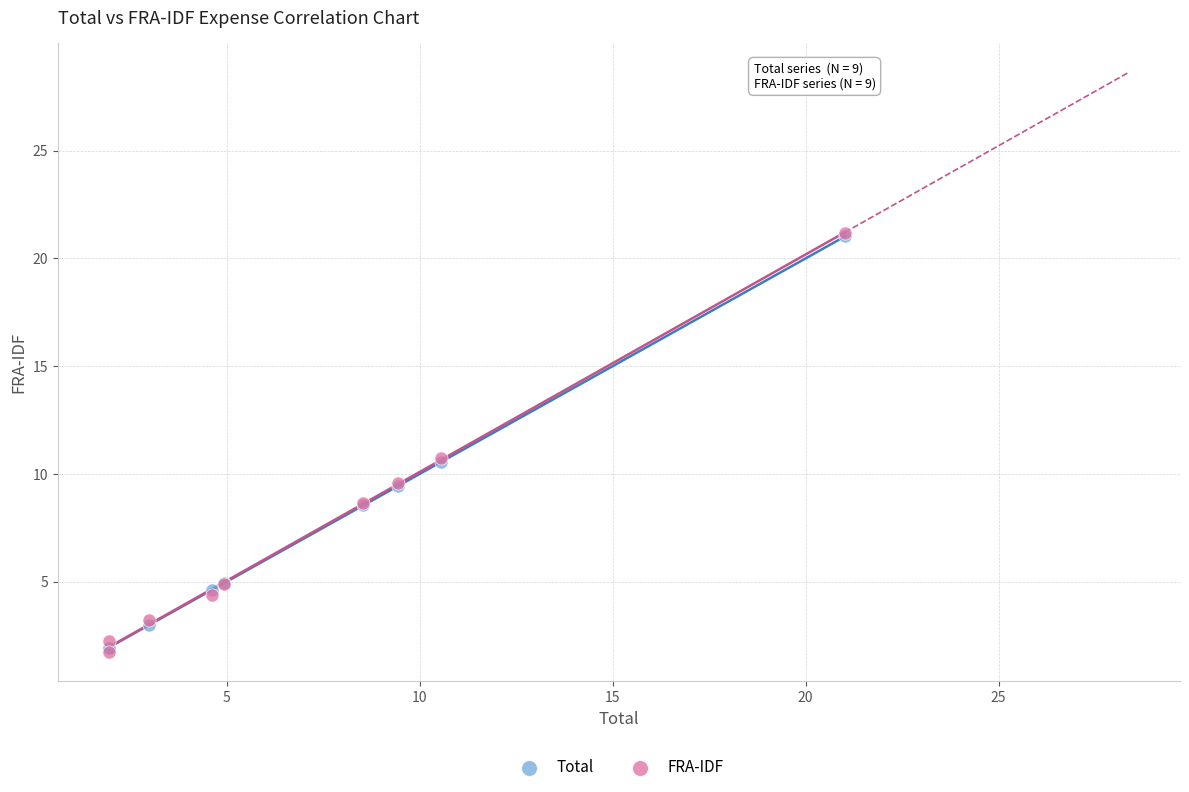

What are all the series names shown in the legend?

Total, FRA-IDF